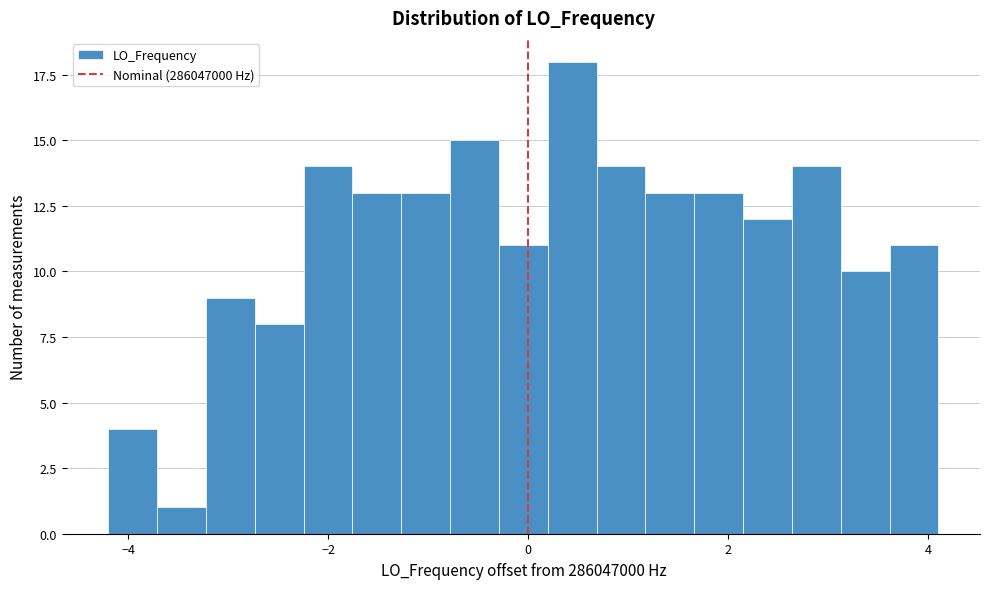

Read against the x-axis, roughly where is the centre of the tallest bar?

0.4